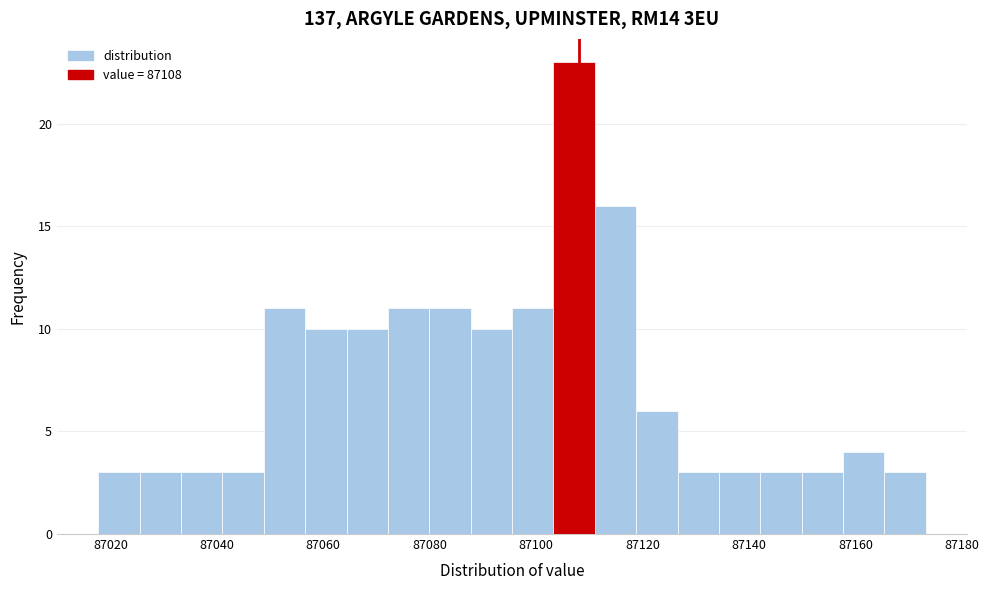

Around what value on the x-axis is the tallest bar? Give the approximate position of its centre, as read against the axis.

87108